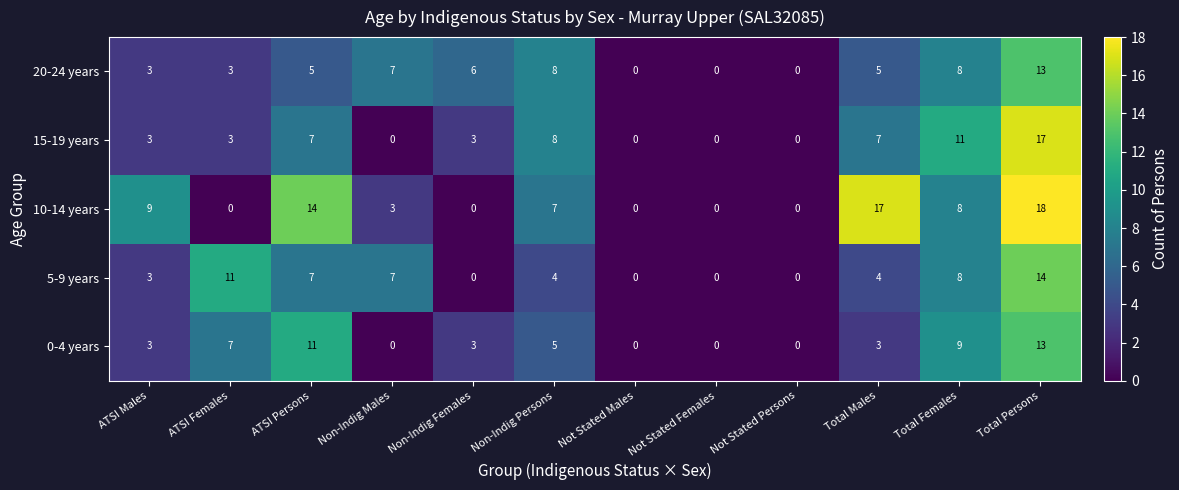

What is the spread (max minus min) of values at Total Persons?

5